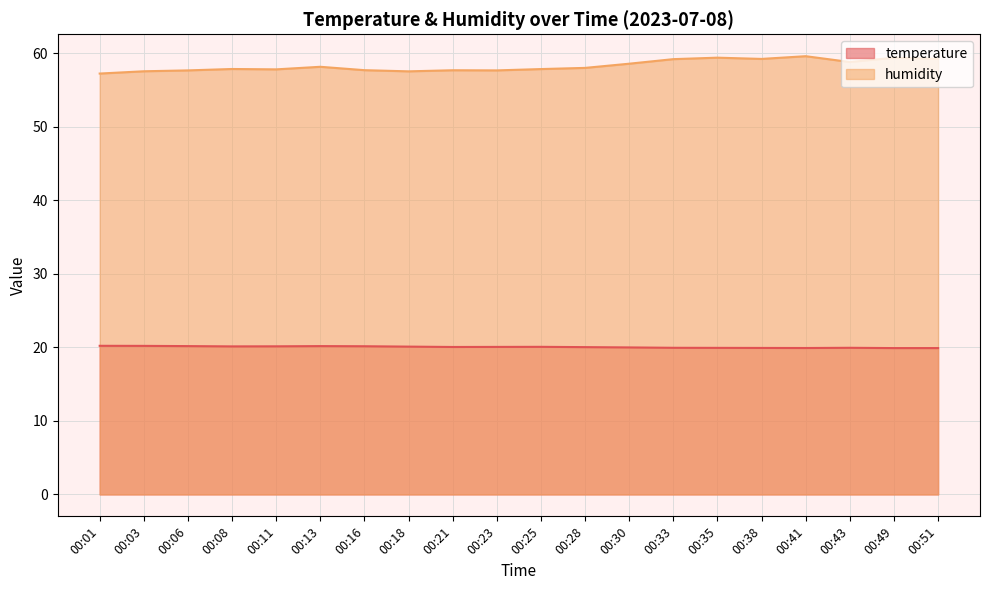

At which category is the sum across all series the highest?

00:41